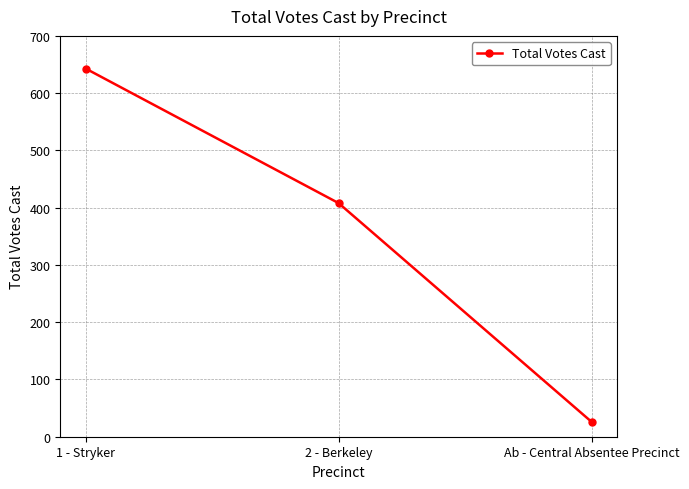

Does the chart have visible grid lines?

Yes